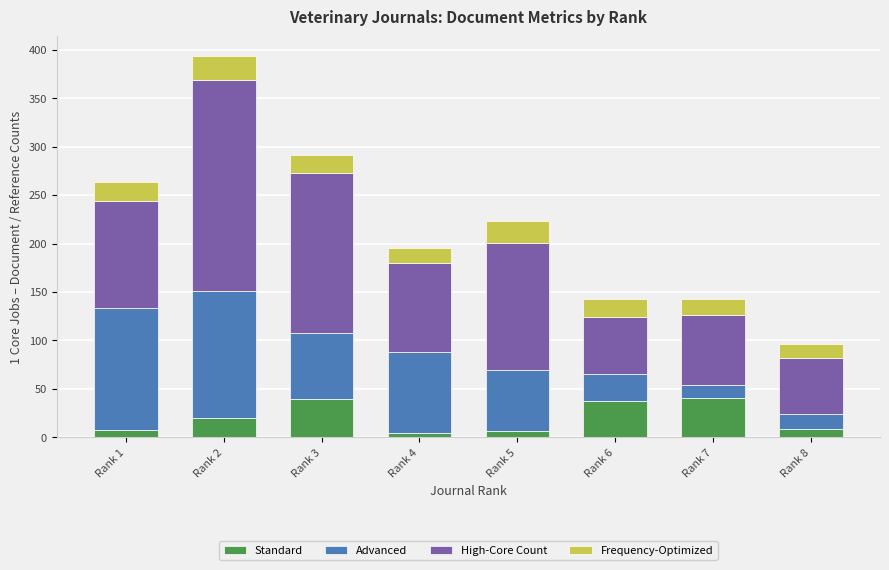

What is the sum of all Standard values?

166